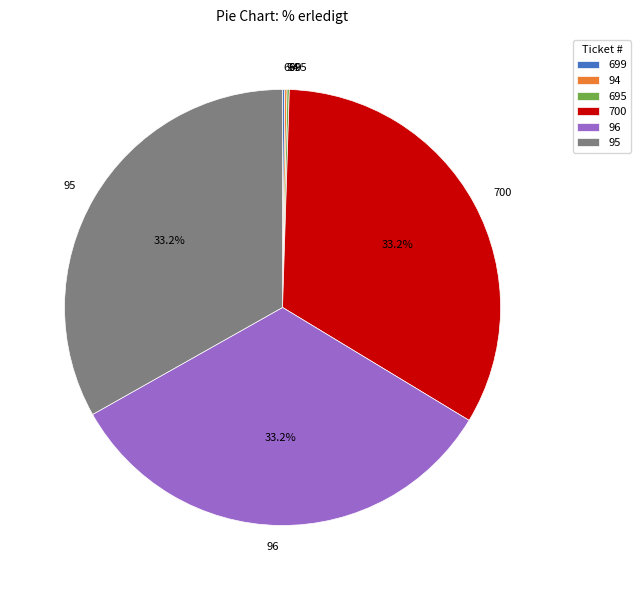

To the nearest percent, what portion does 700 represent?

33%